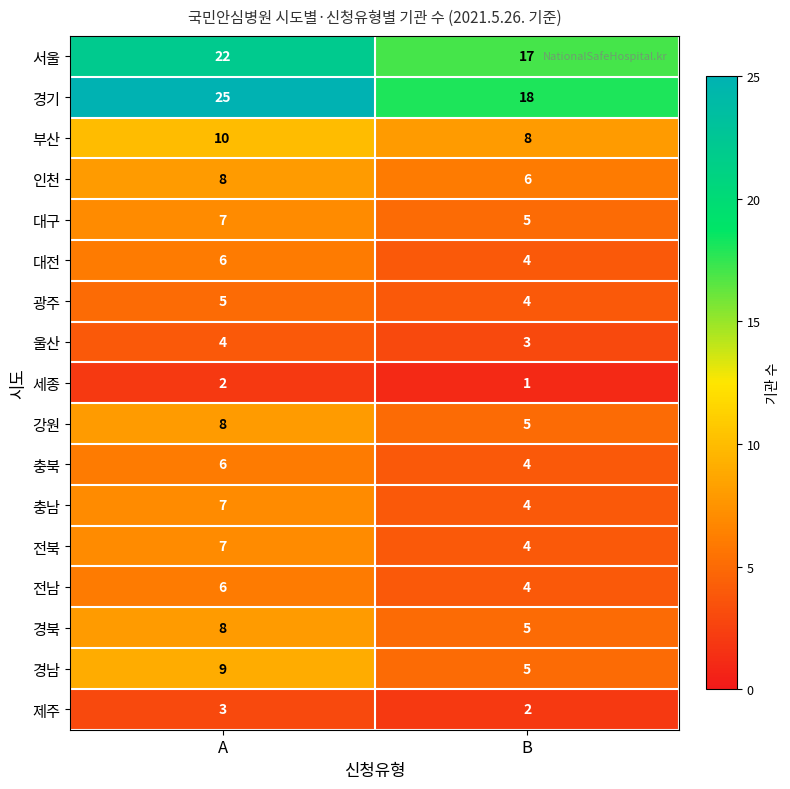

What is the sum of the 인천 values at A and B?

14